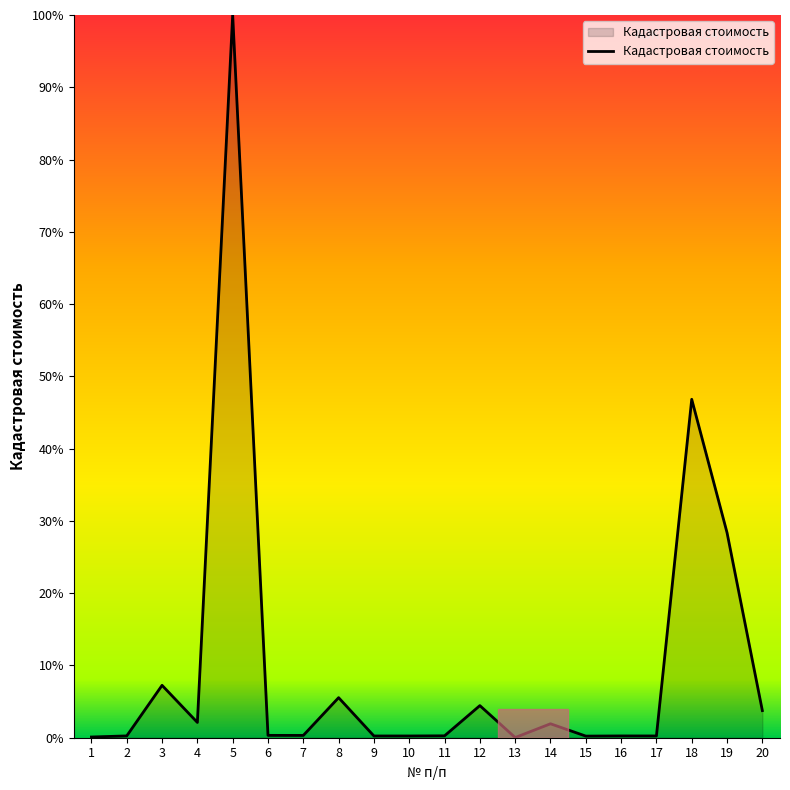

What is the change in value from 8 to 14?

-3.6